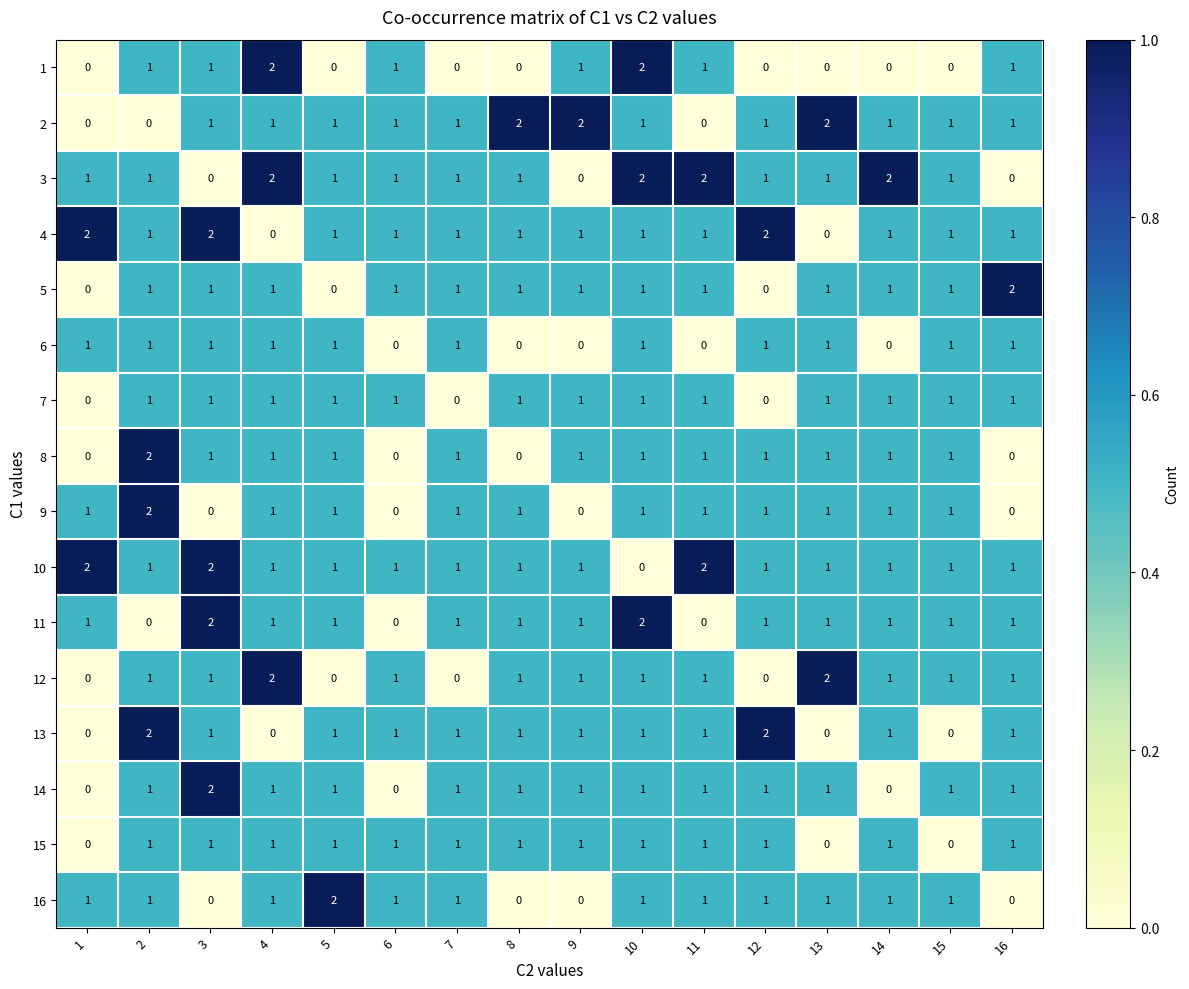

Which series changed the most between 5 and 13?

12